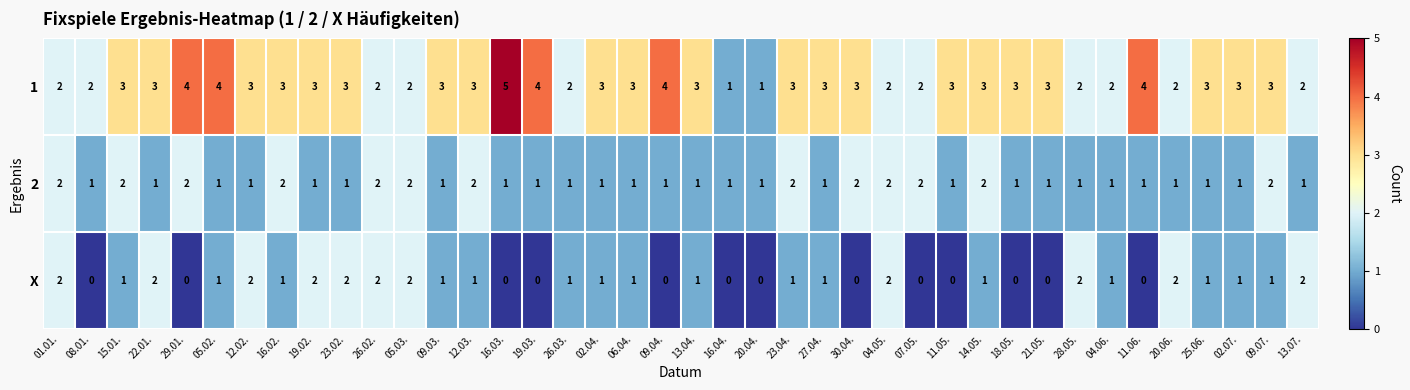

At which category does the chart reach its peak across all series?

16.03.